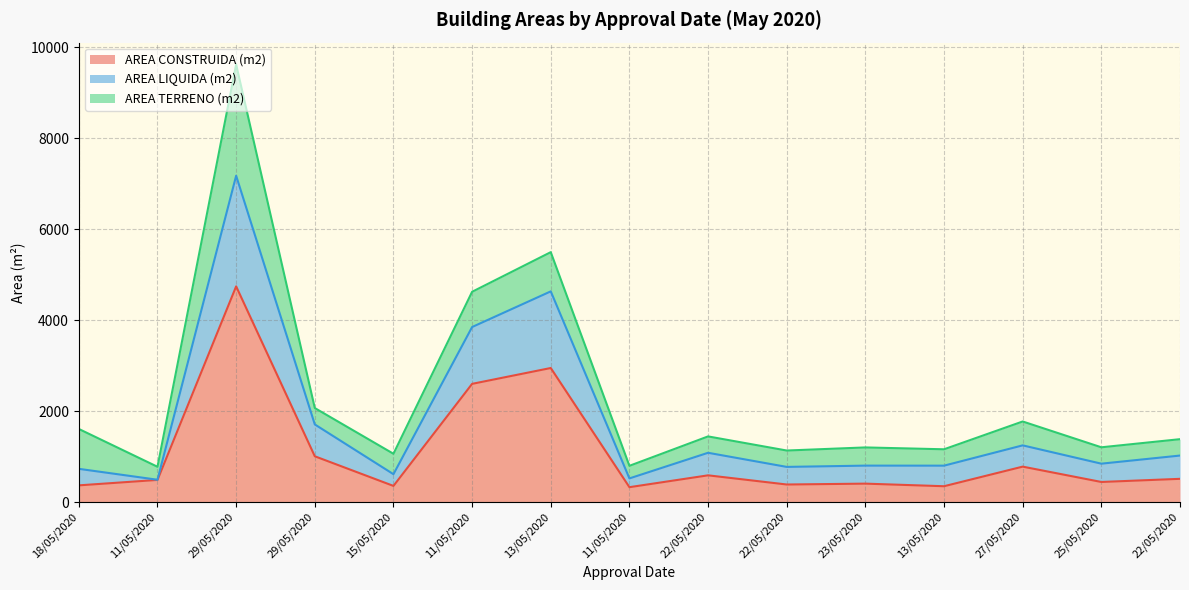

True or false: AREA CONSTRUIDA (m2) and AREA LIQUIDA (m2) intersect in this chart.

False